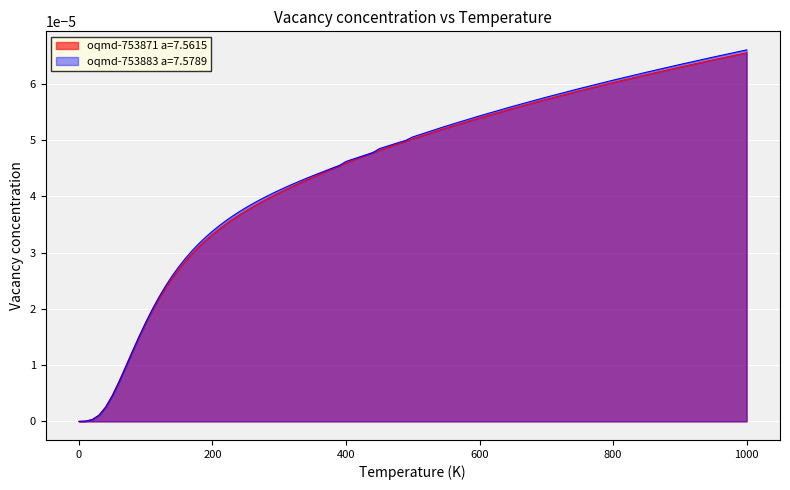

The oqmd-753871 a=7.5615 series shows 0.0 at 600.0. True or false?

True